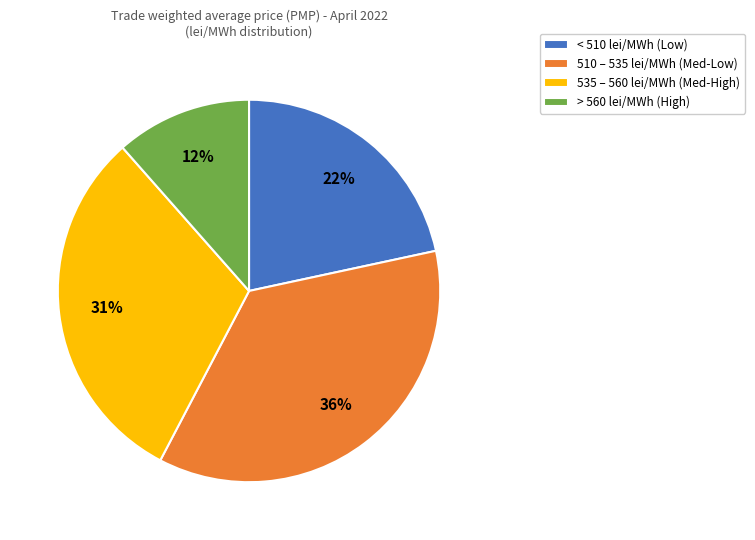

What percentage is the 510 – 535 lei/MWh (Med-Low) slice, to the nearest percent?

36%